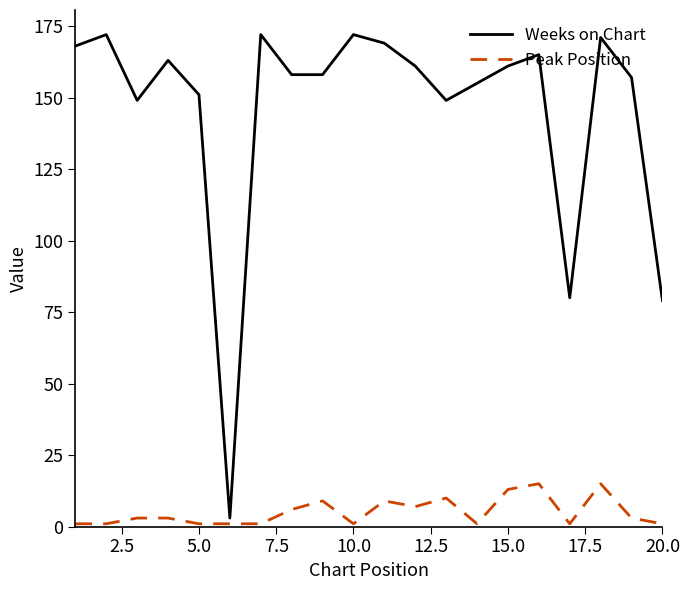

What is the greatest value displayed?

172